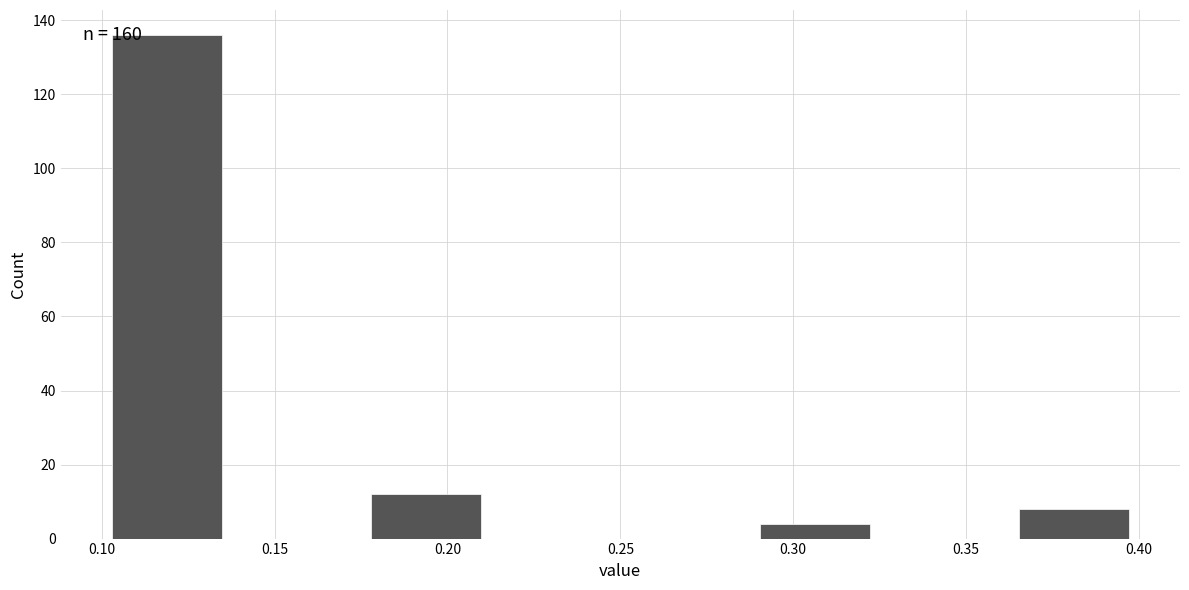

Which range on the x-axis has the tallest bar?

0.100 to 0.140